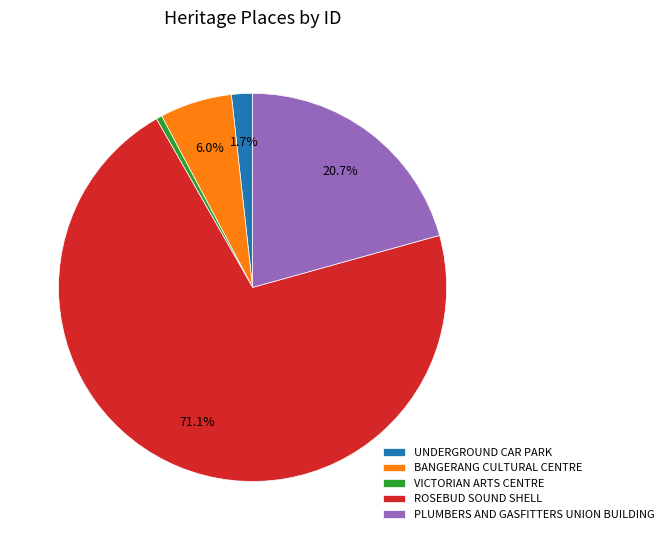

What is the majority slice?

ROSEBUD SOUND SHELL